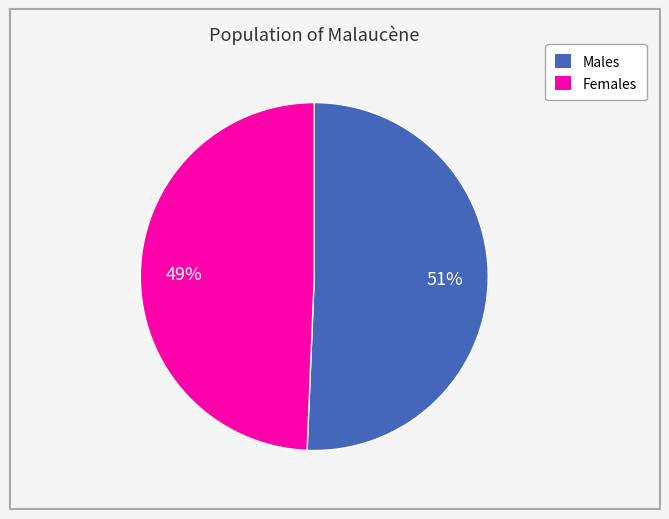

Does any single category account for the majority?

Yes